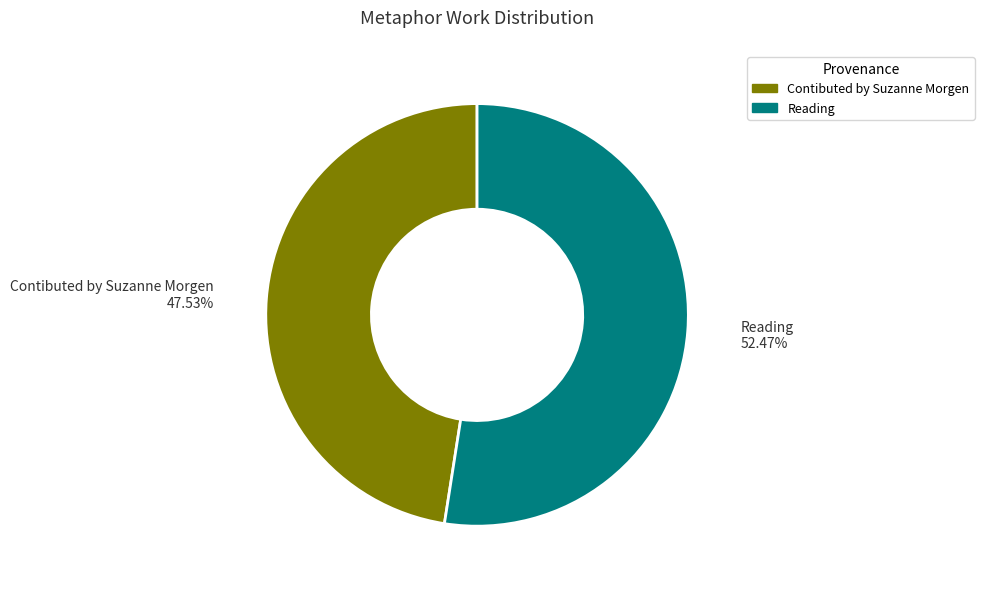

How many slices are in this pie chart?

2